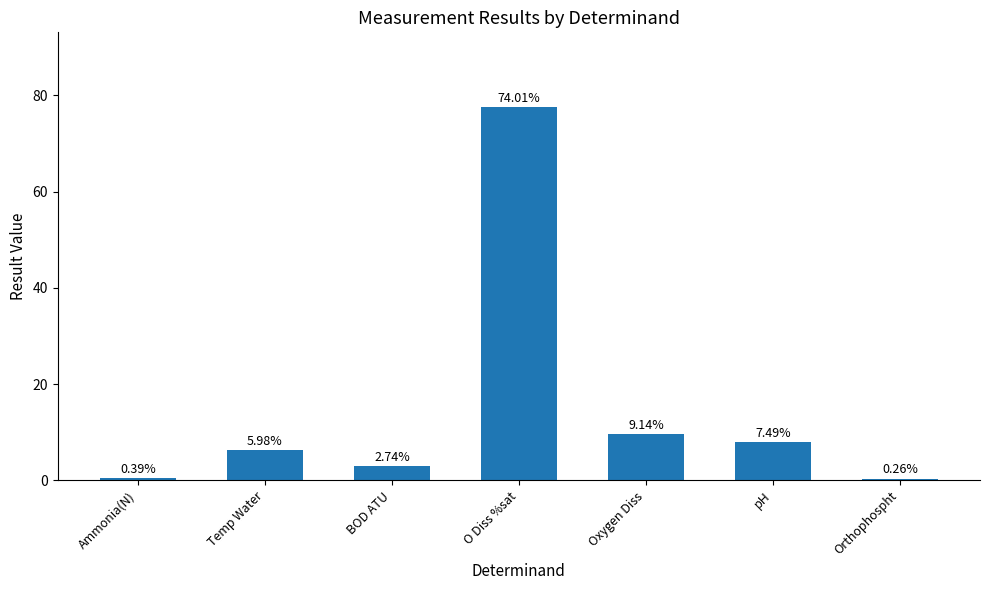

Rank the categories by value from lowest to highest.

Orthophospht, Ammonia(N), BOD ATU, Temp Water, pH, Oxygen Diss, O Diss %sat